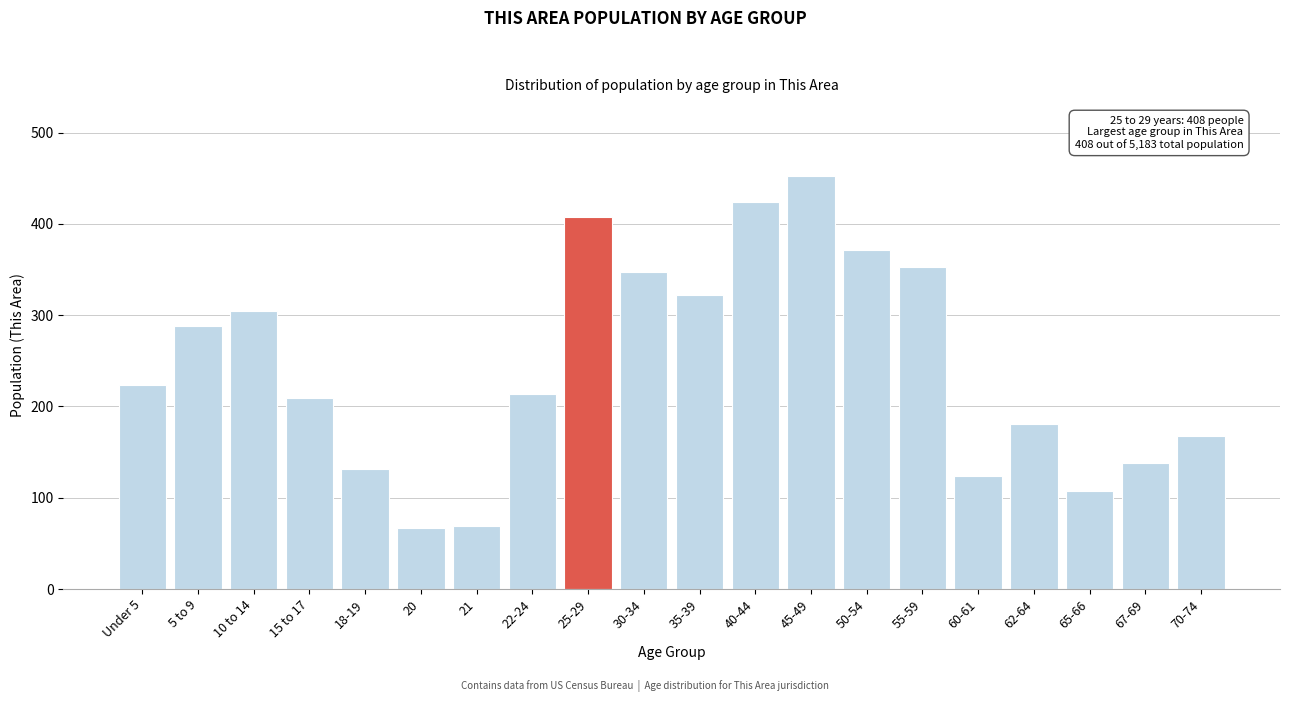

What is the minimum value shown in the chart?

67